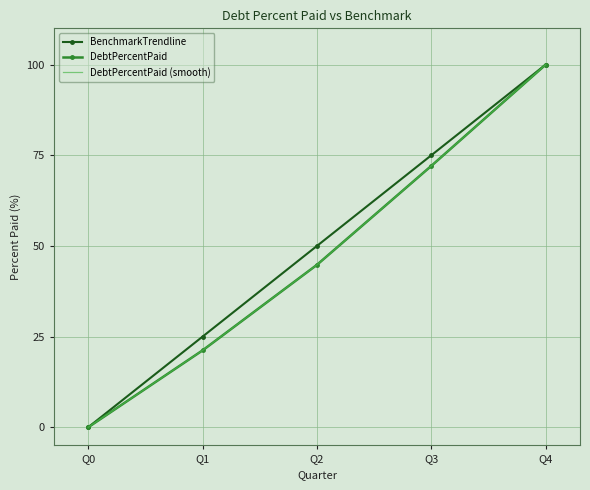

What is the value of the DebtPercentPaid (smooth) point at the 4th from the left?

72.1